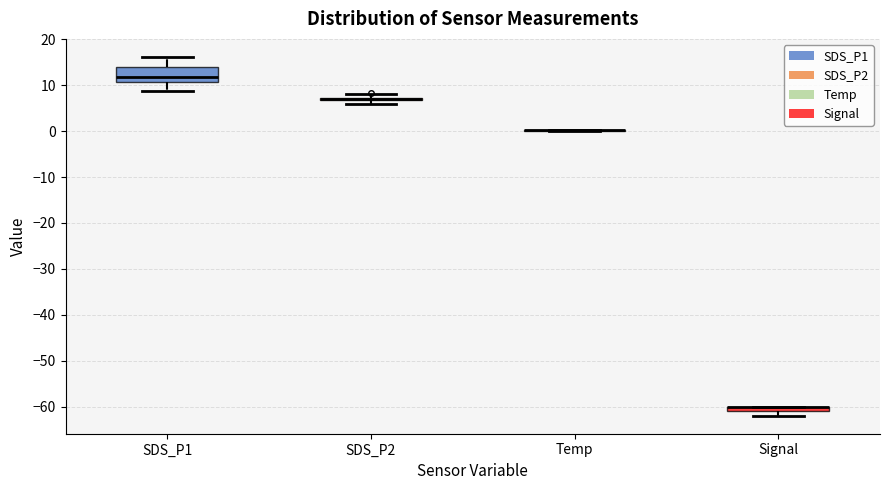

Where is the lower edge of the box for SDS_P1 on the y-axis? The values are not printed on the chart, so give them approximately, as read against the axis.

11